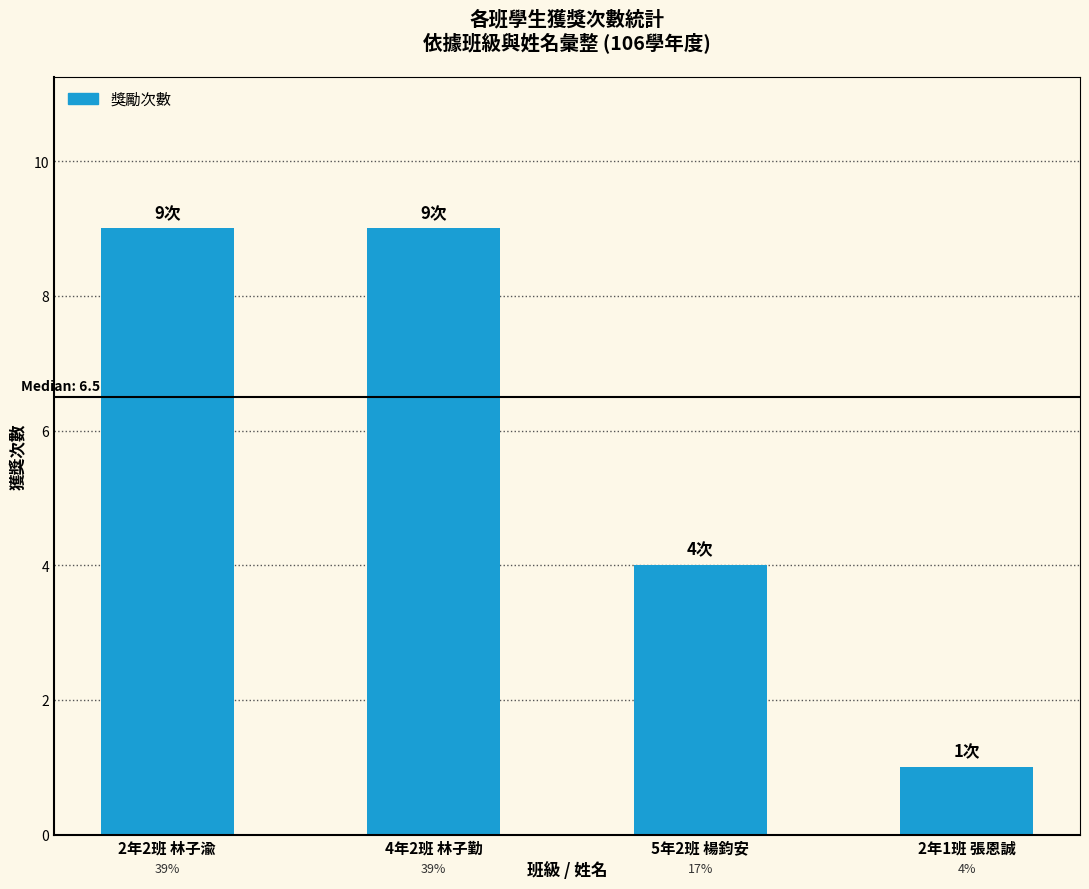

True or false: the data shows 4 at 5年2班 楊鈞安.

True